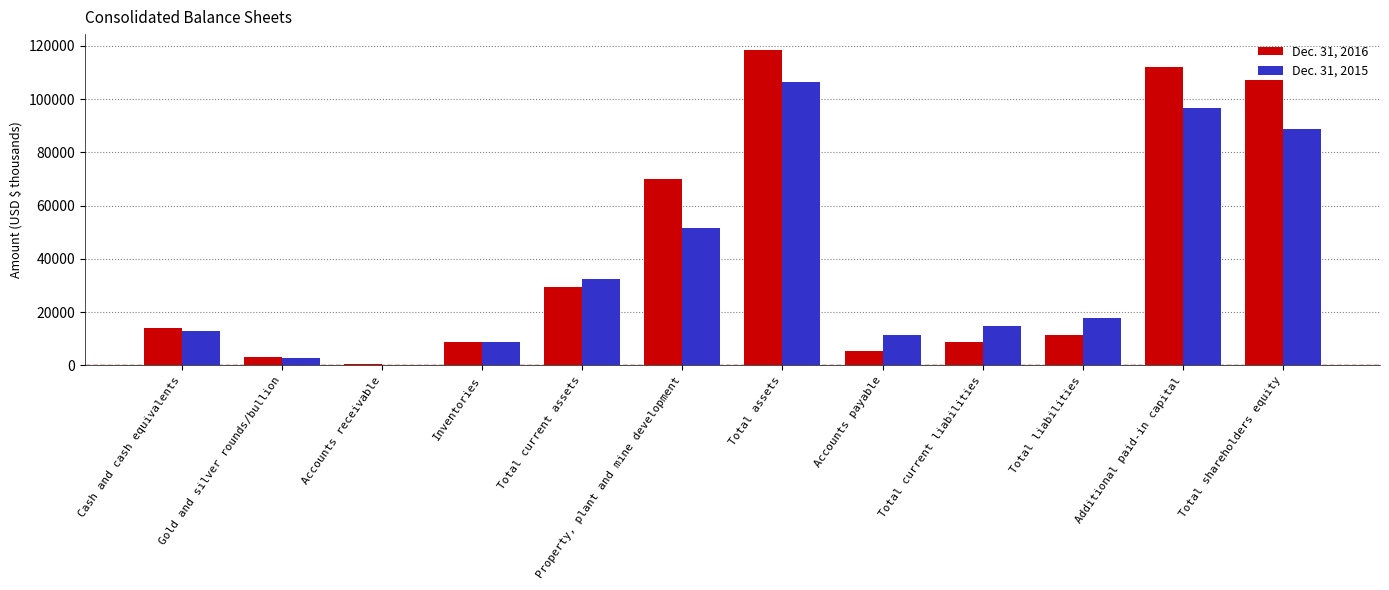

Which series changed the most between Property, plant and mine development and Additional paid-in capital?

Dec. 31, 2015